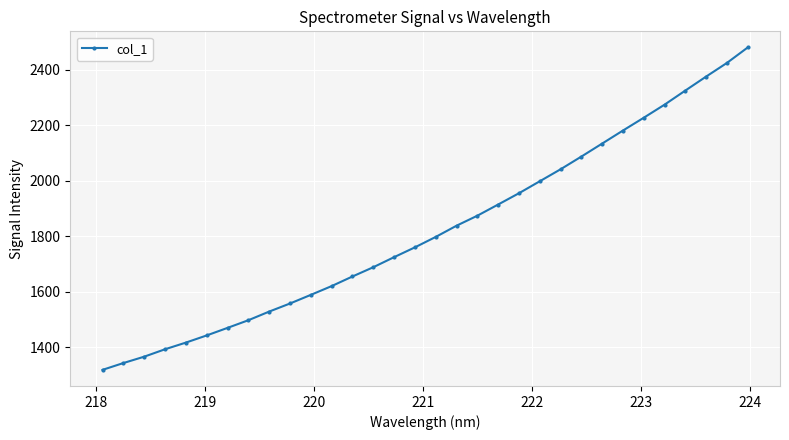

True or false: the data has more than 2 interior local peaks.

False